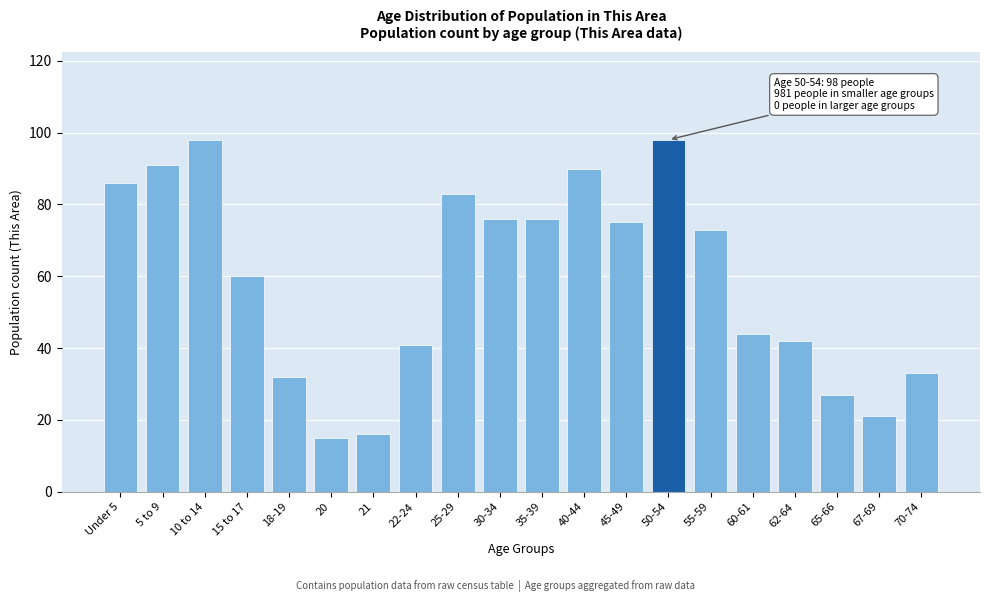

Reading left to right, transcribe all the data shown in this chart.

86	91	98	60	32	15	16	41	83	76	76	90	75	98	73	44	42	27	21	33